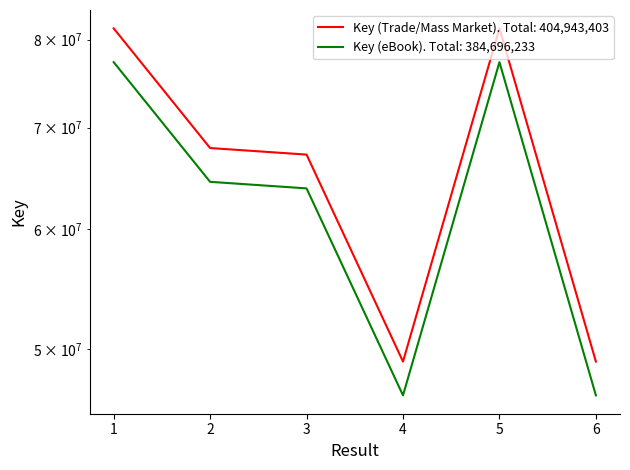

Which has a higher value, 3 or 1?

1